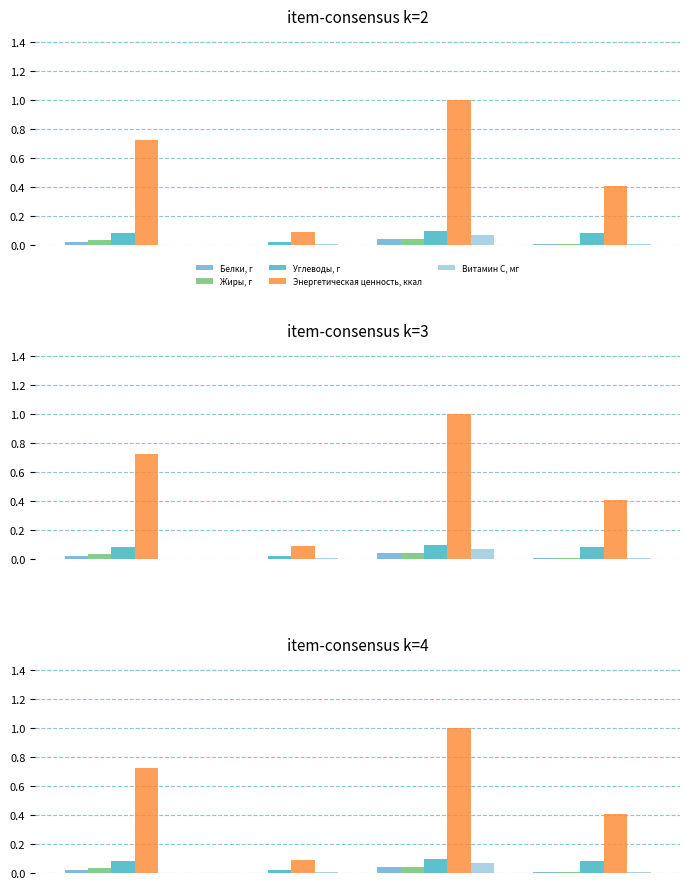

Reading right to left, list all the values displayed in this chart.

Белки, г: 0.0	0.0	0.0	0.0
Жиры, г: 0.0	0.0	0.0	0.0
Углеводы, г: 0.1	0.1	0.0	0.1
Энергетическая ценность, ккал: 0.4	1.0	0.1	0.7
Витамин С, мг: 0.0	0.1	0.0	0.0